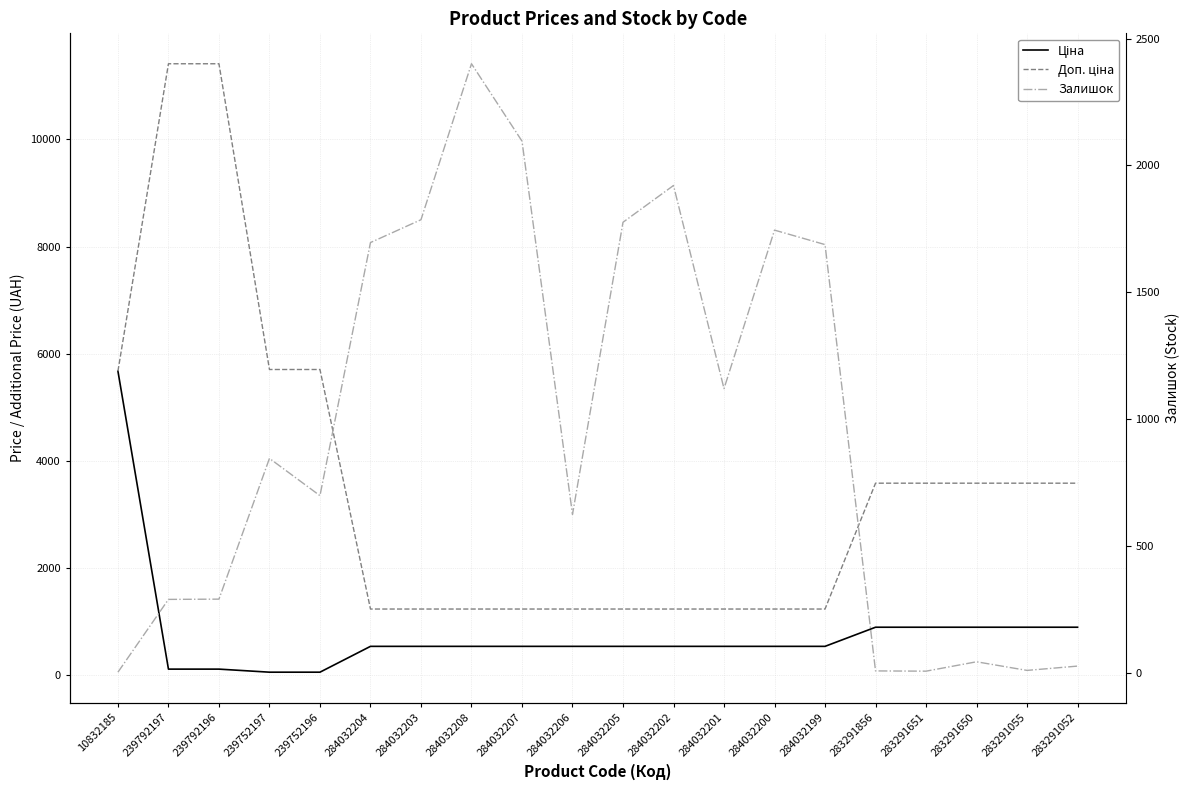

Does the chart display data point markers on the line(s)?

No